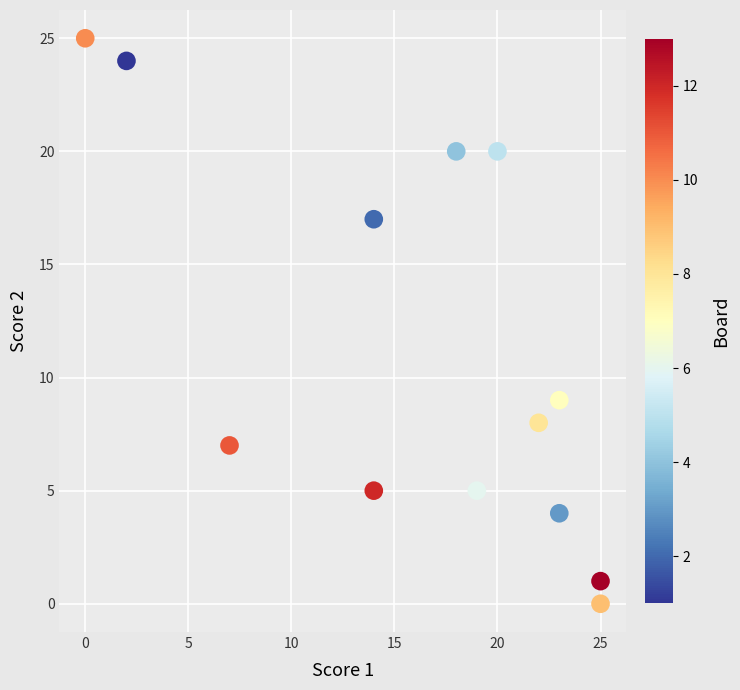

What is the range of Y values (max minus min)?

25